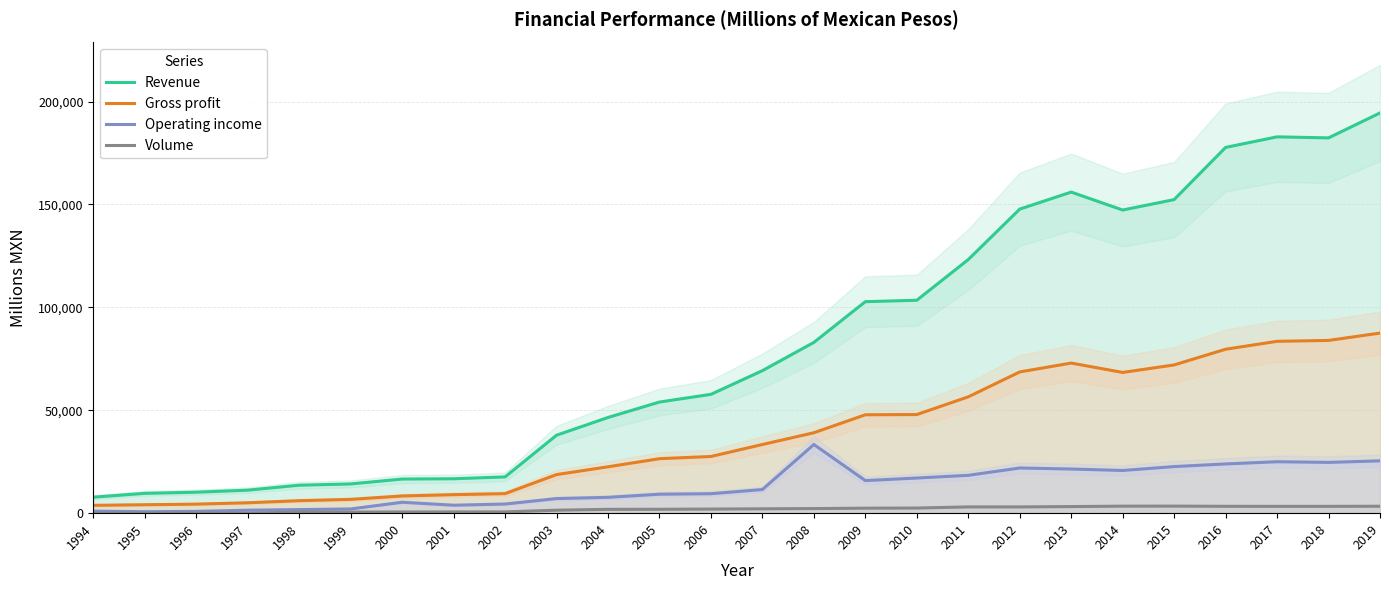

Does the chart display data point markers on the line(s)?

No